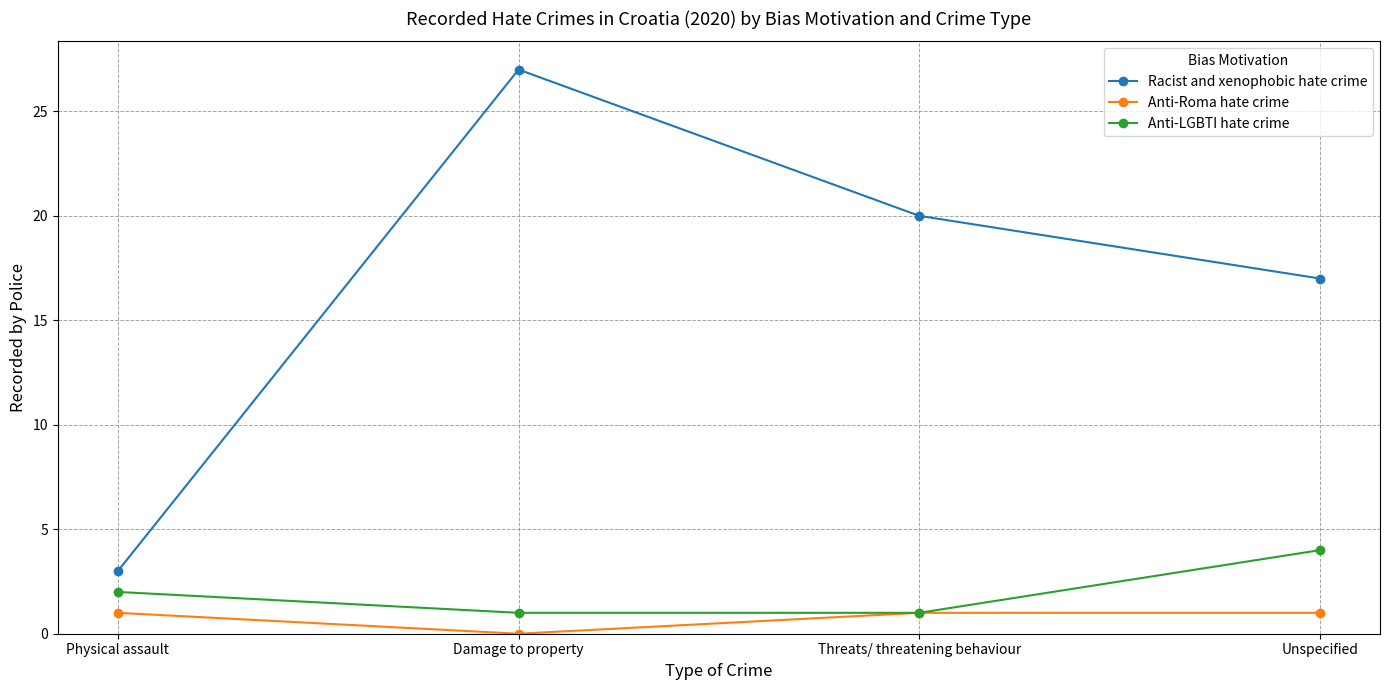

Reading right to left, what are all the values shown in this chart?

Racist and xenophobic hate crime: 17	20	27	3
Anti-Roma hate crime: 1	1	0	1
Anti-LGBTI hate crime: 4	1	1	2